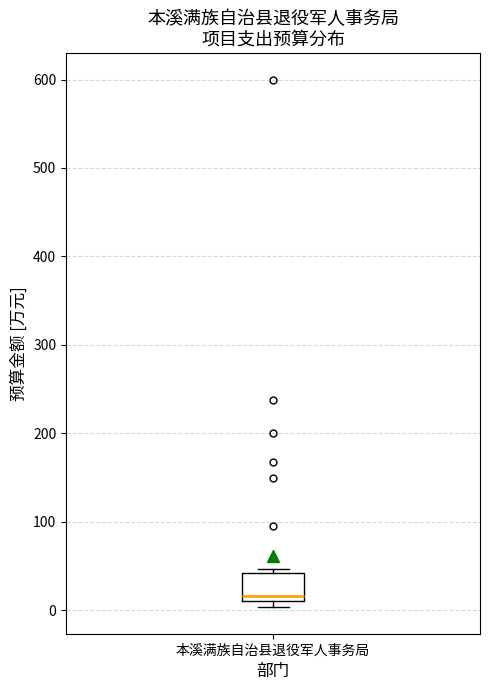

Transcribe this box plot: give where the median line is, the range the box spans, and where the two whiskers end, as read against the y-axis. The values are not printed on the chart, so give them approximately, as read against the axis.

median 20, box 10 to 40, whiskers 0 to 50